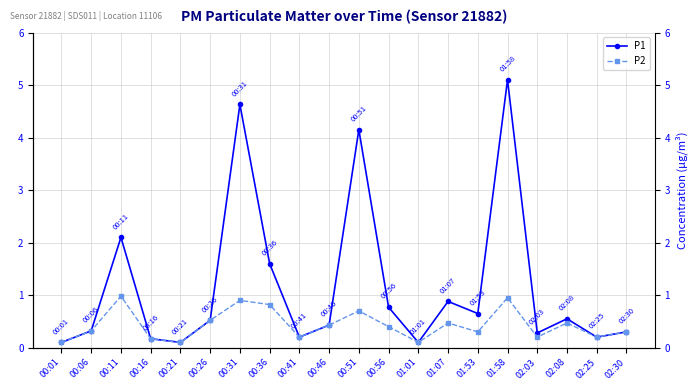

True or false: P1 and P2 intersect in this chart.

False